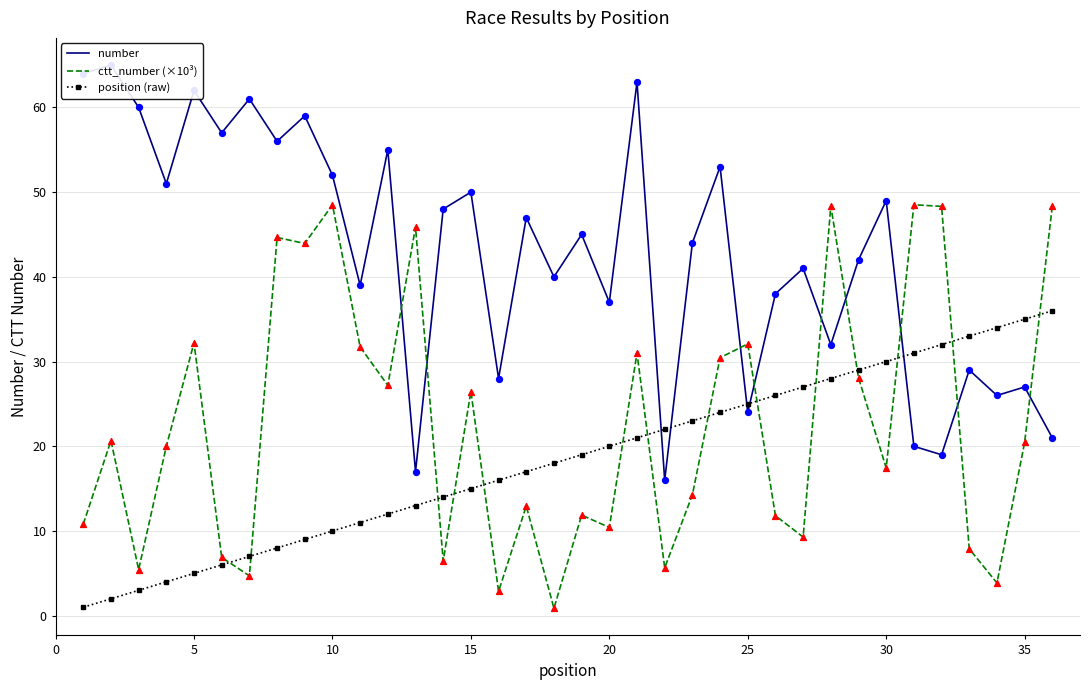

Which series reaches the maximum Y coordinate?

number